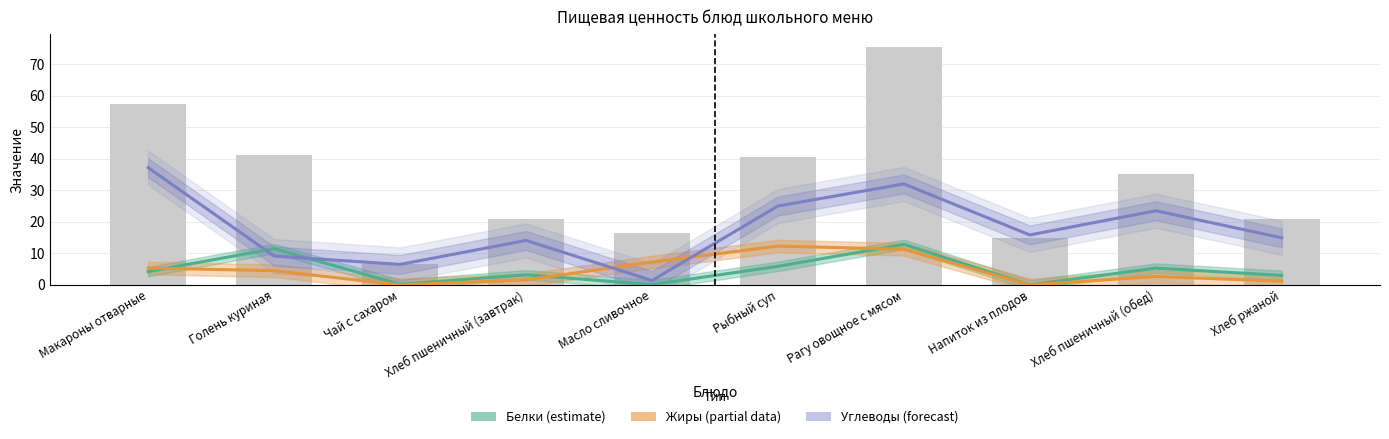

What is the label of the 6th bar from the right?

Масло сливочное